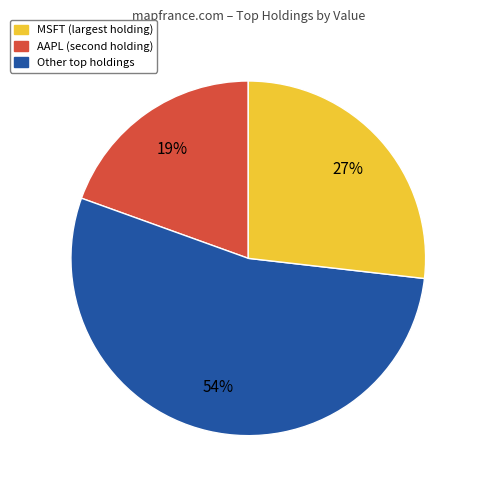

Does any single category account for the majority?

Yes